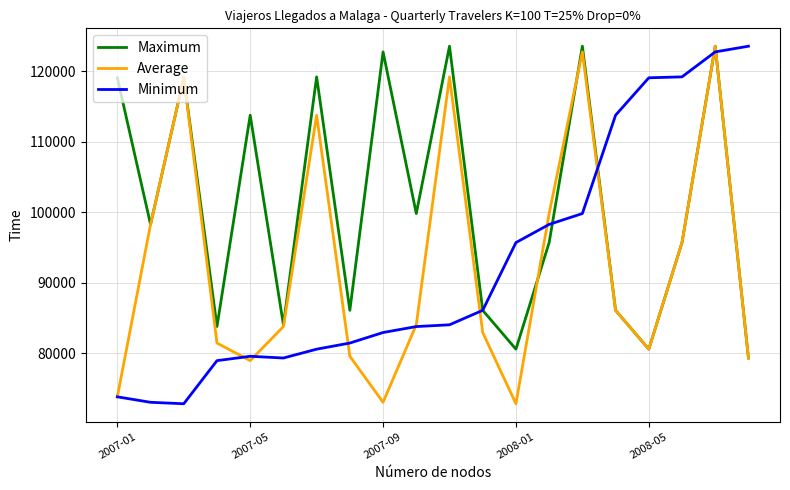

Which series has the largest total across all categories?

Maximum